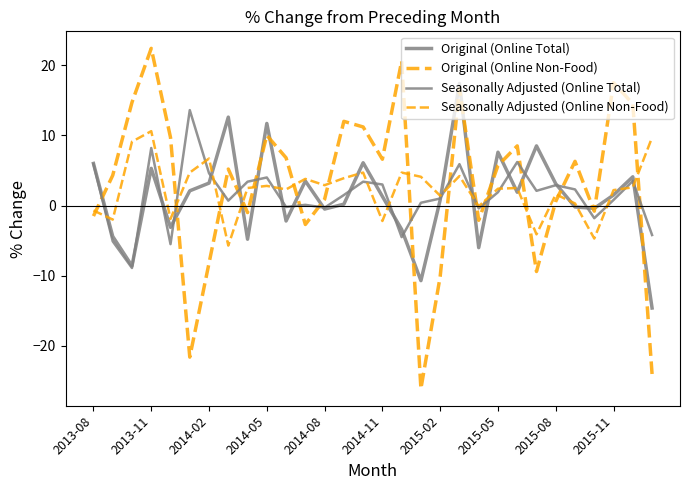

What is the smallest value displayed?

-26.1